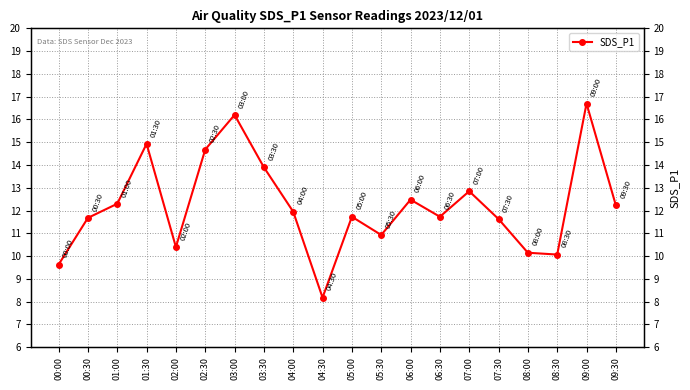

What is the change in value from 00:00 to 02:00?

+0.8